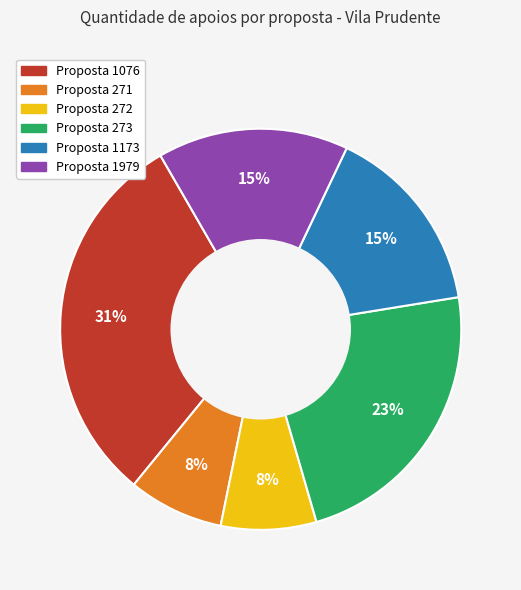

Does any single category account for the majority?

No